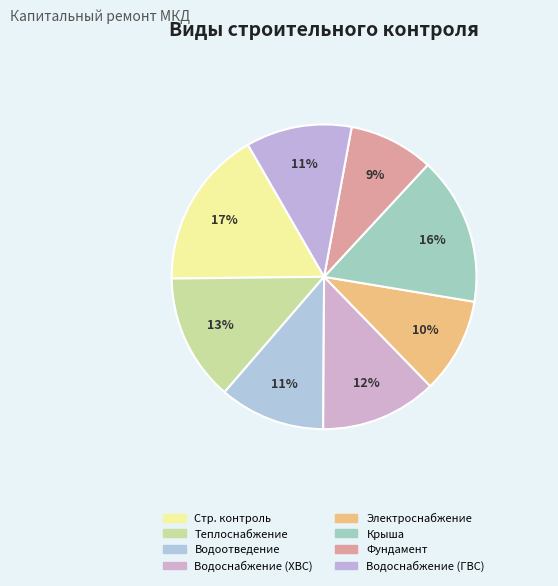

How many segments does this pie chart have?

8